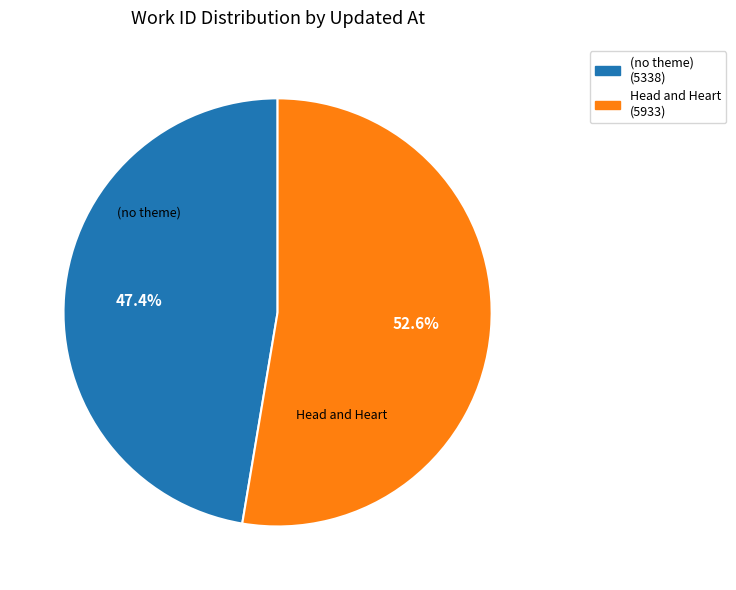

Is there any slice that represents more than half of the pie?

Yes